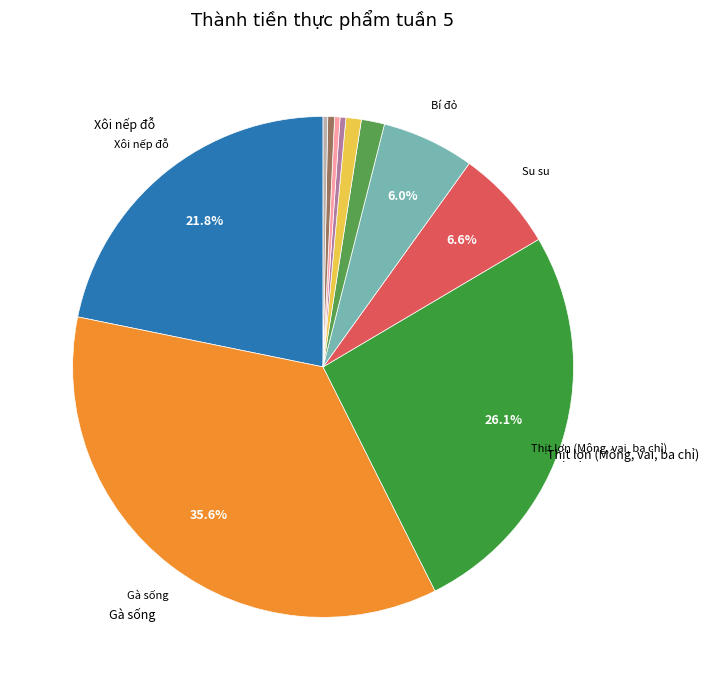

How many slices are in this pie chart?

11